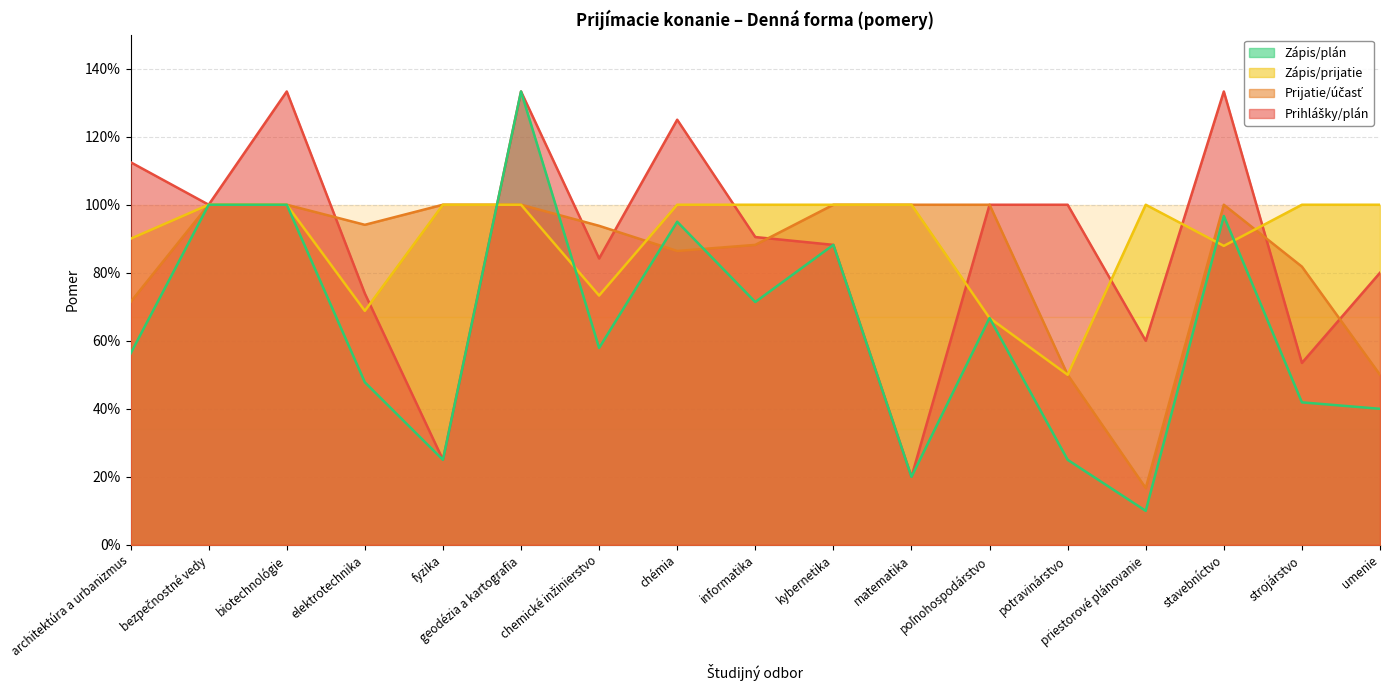

At how many categories does at least one series exceed 1?

5